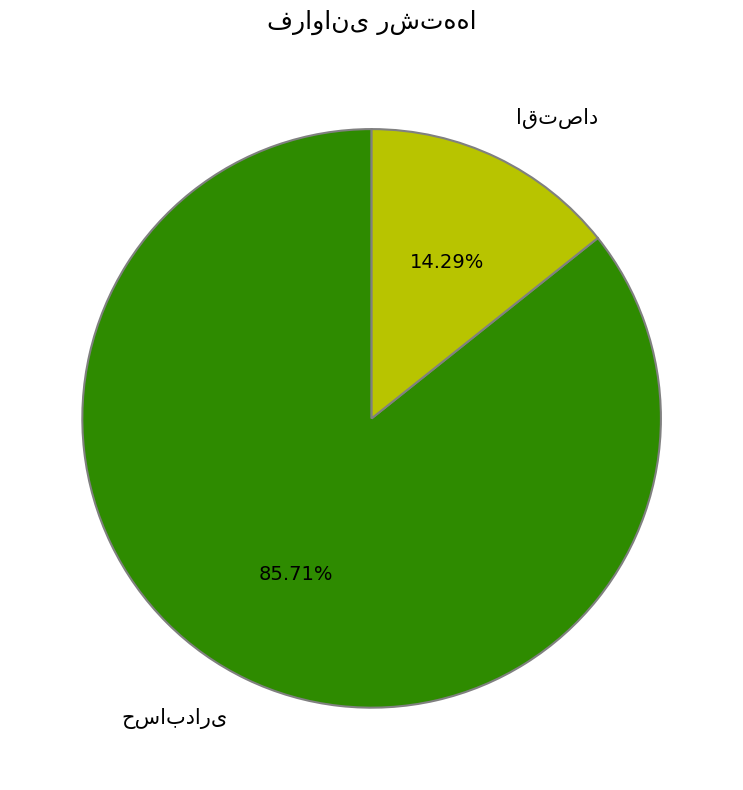

Does any single category account for the majority?

Yes